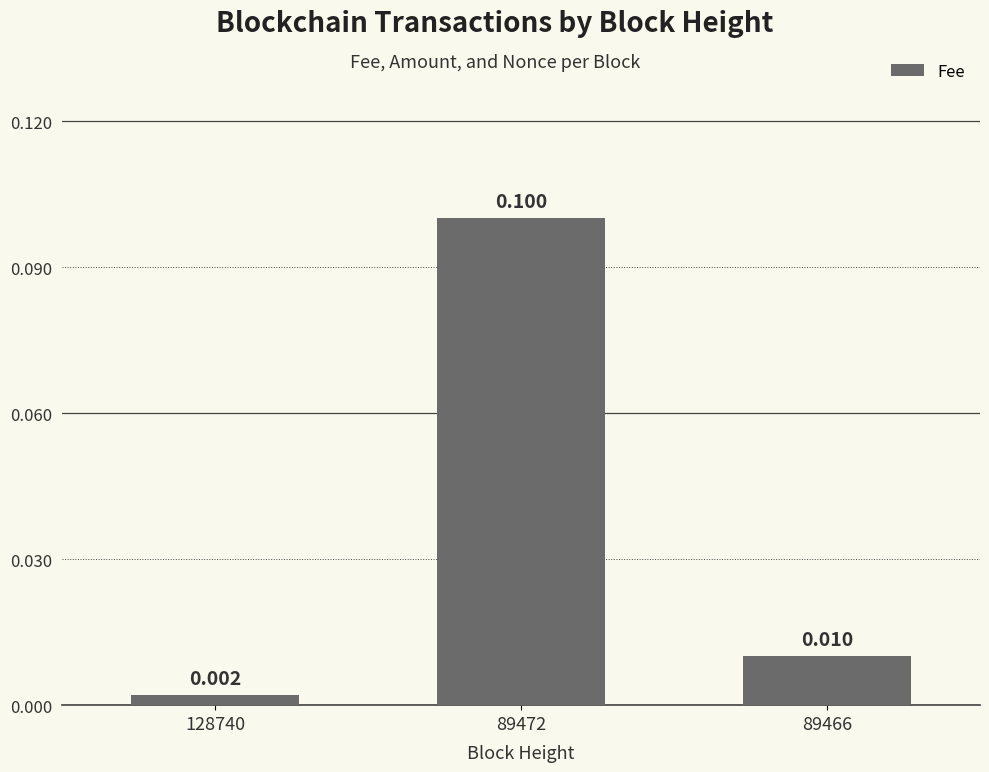

Is it true that the value at 128740 is 0.0?

False